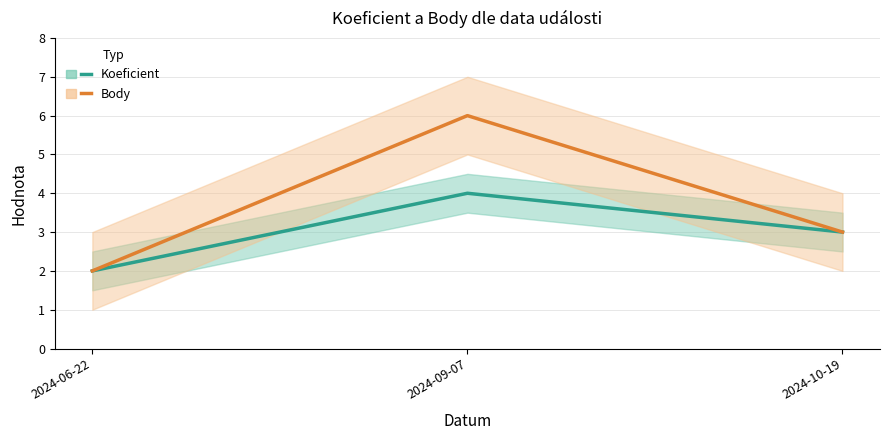

At which category is the sum across all series the highest?

2024-09-07